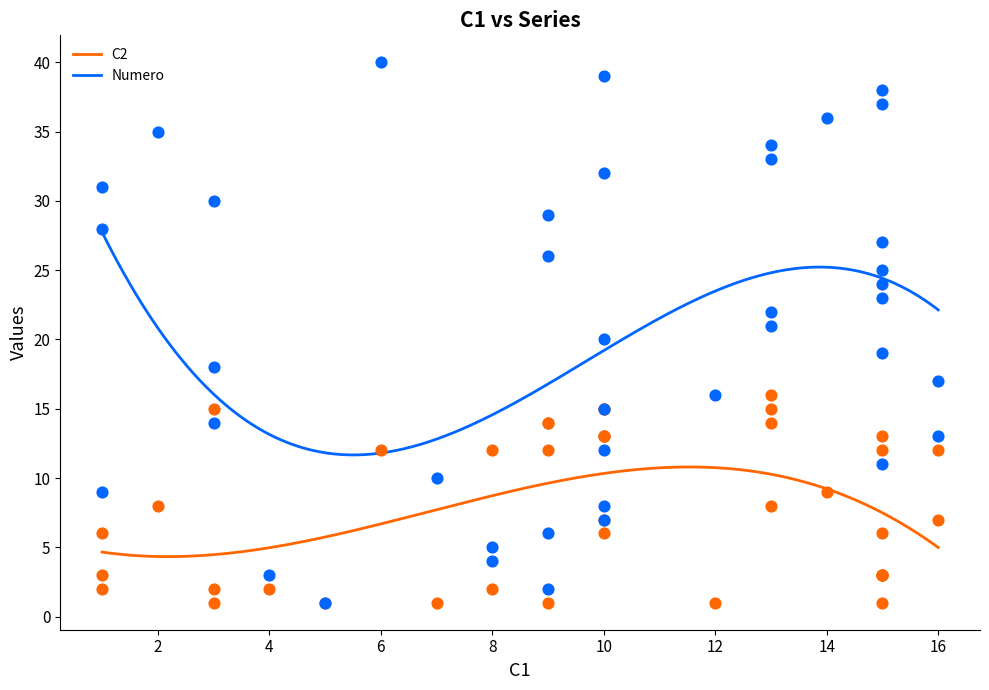

What is the highest value of the Numero series?

27.7